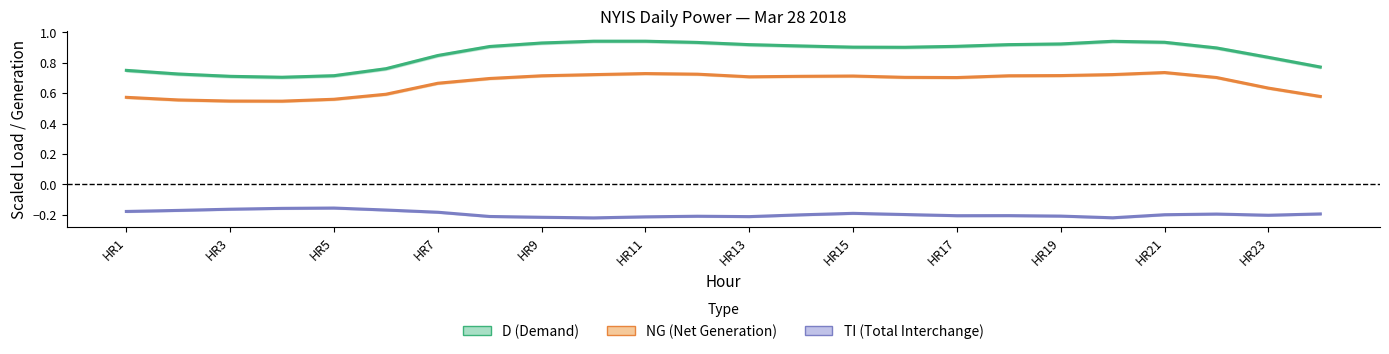

How many lines are shown in the chart?

3